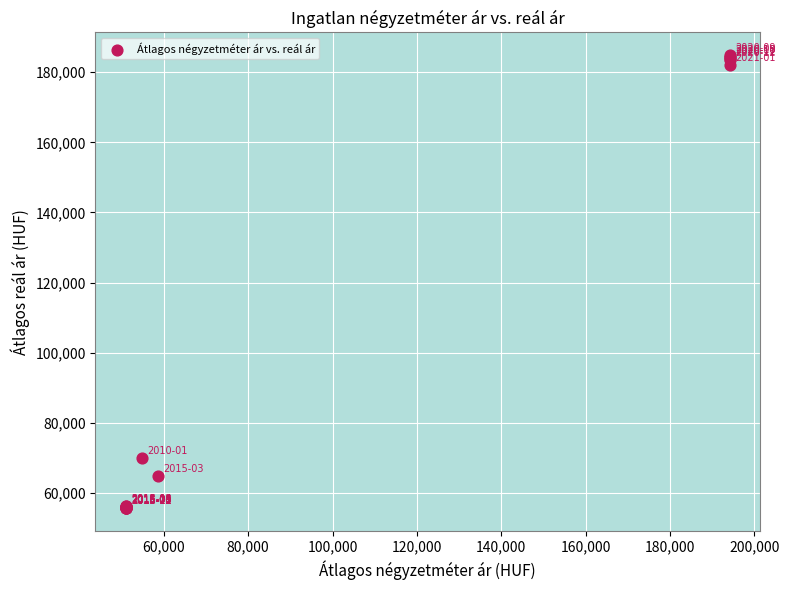

What Y value in the scatter plot is closest to 120278?

69927